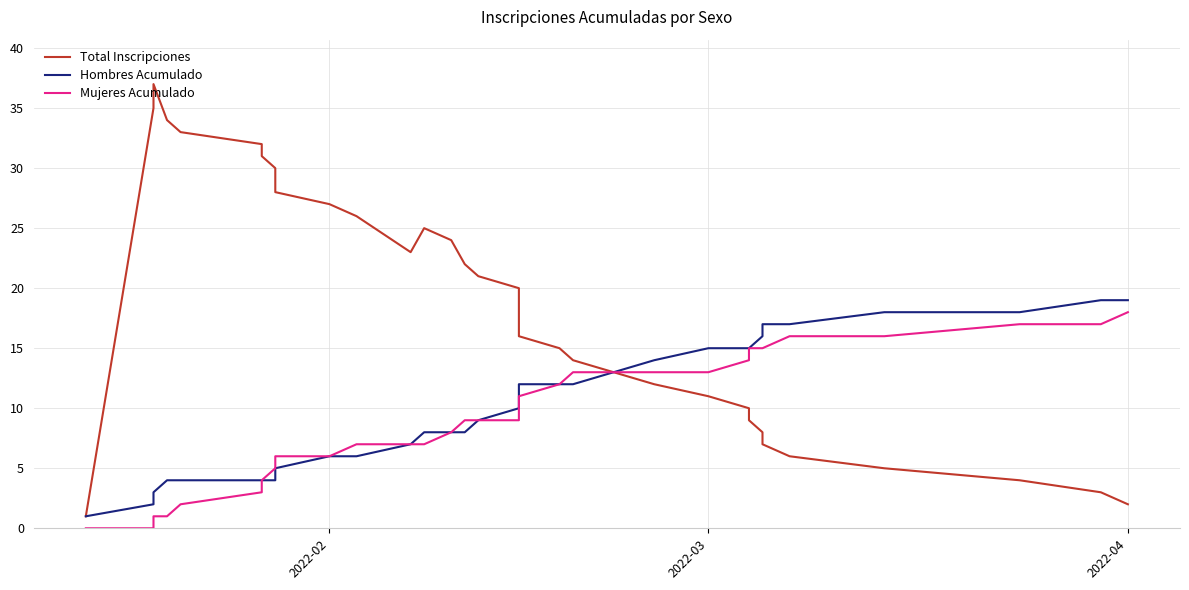

What is the value of the Mujeres Acumulado point at the 24th from the left?

12